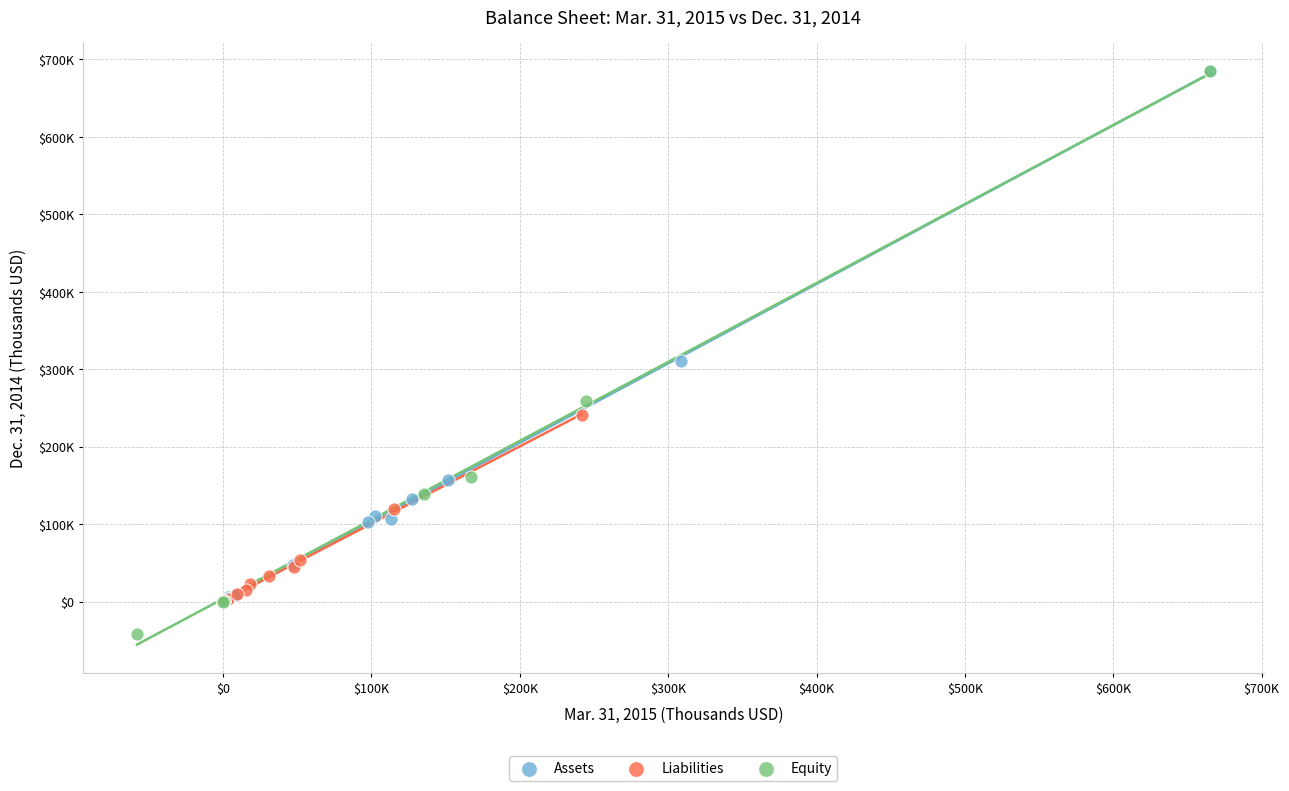

What are all the series names shown in the legend?

Assets, Liabilities, Equity